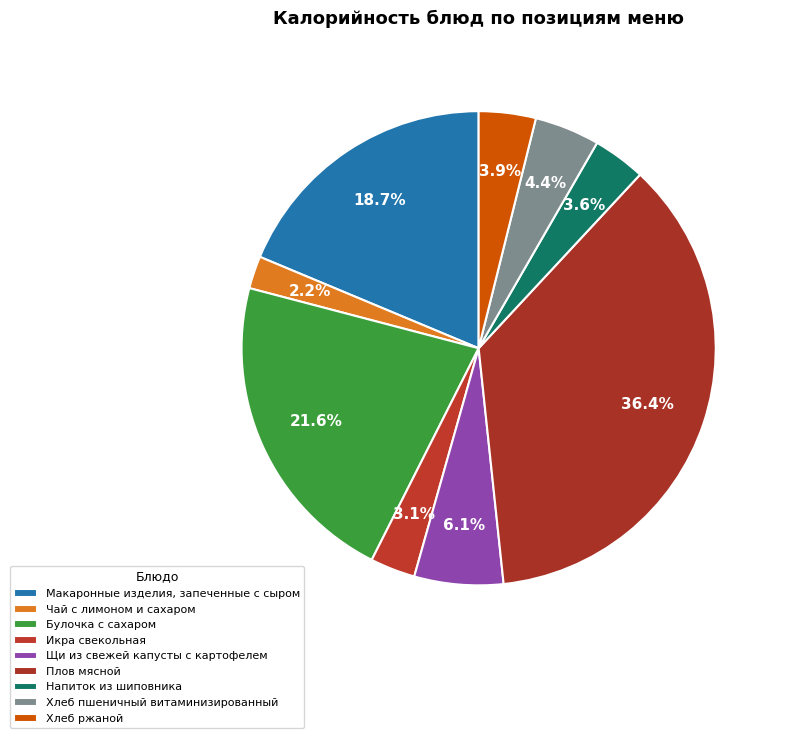

How many segments does this pie chart have?

9